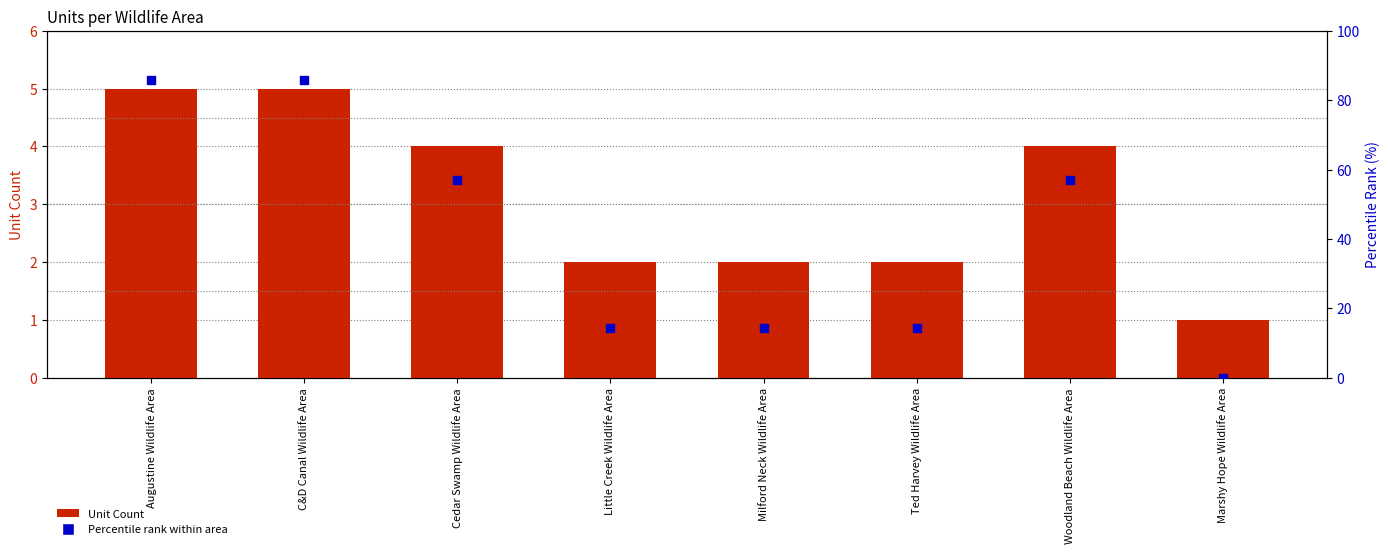

Which series has the largest total across all categories?

Percentile rank within area